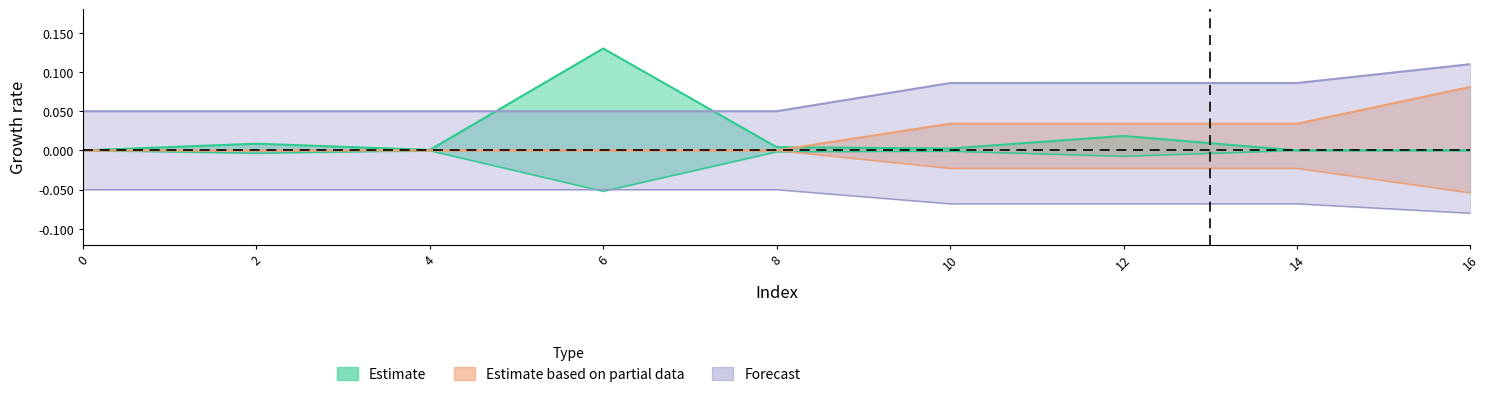

How many lines are shown in the chart?

3